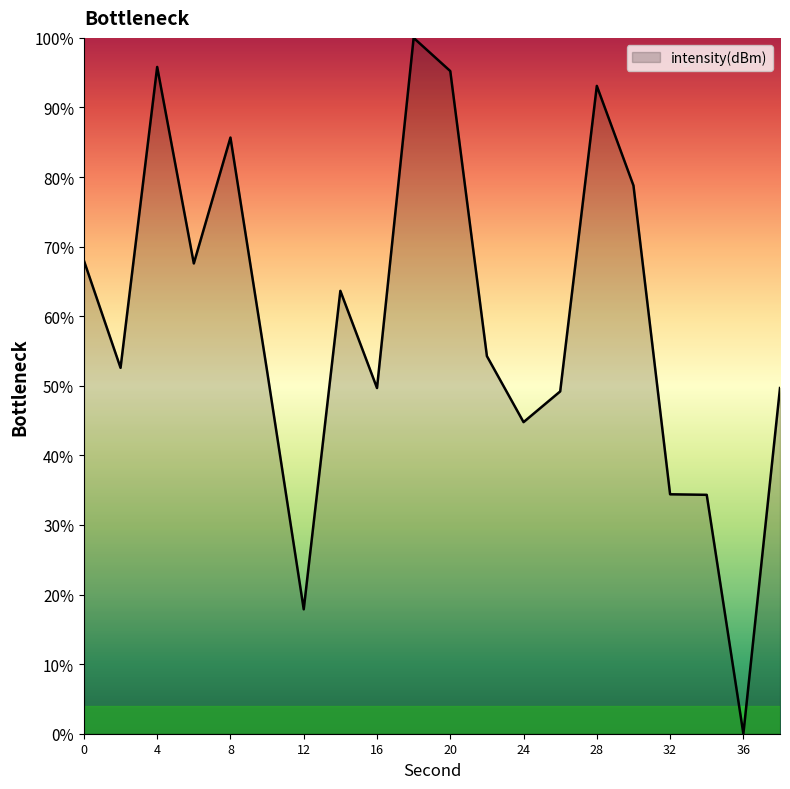

What is the difference between the maximum and minimum values?

100.0